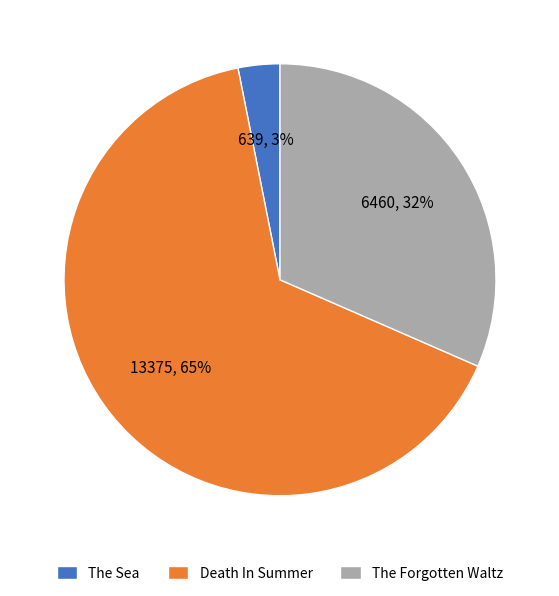

To the nearest percent, what is the difference between the largest and smallest slice percentages?

62%